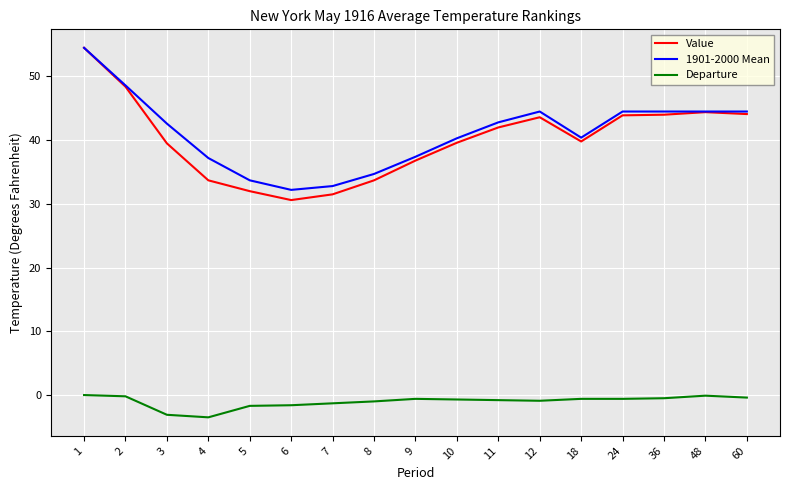

True or false: 1901-2000 Mean and Departure cross at least once.

False